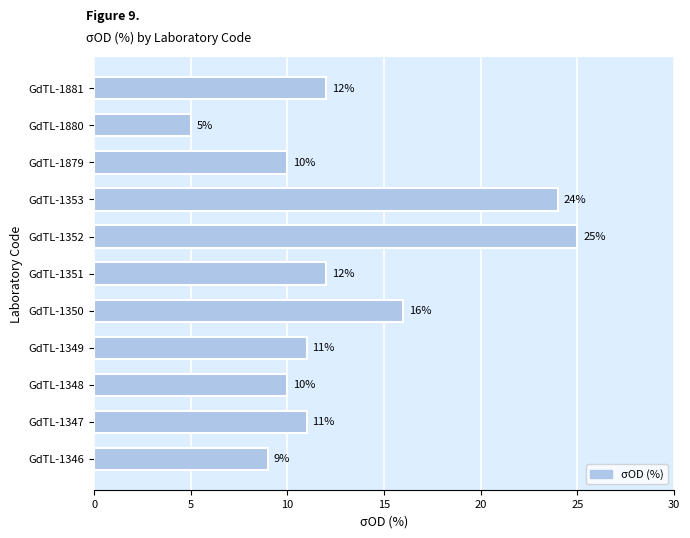

Reading bottom to top, list all the values displayed in this chart.

9	11	10	11	16	12	25	24	10	5	12